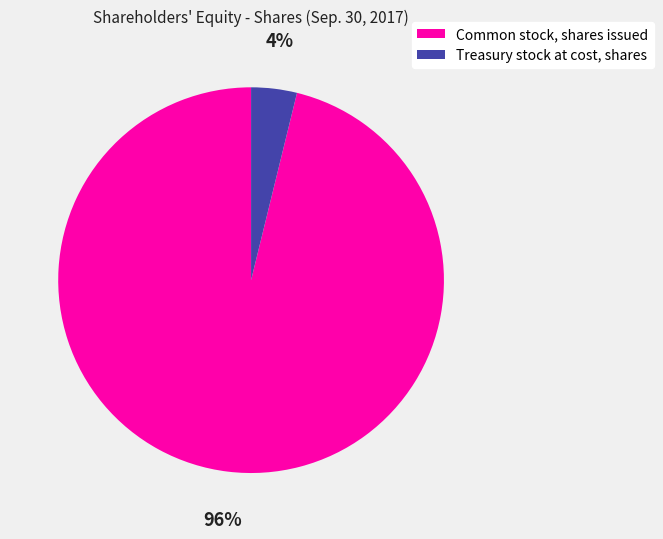

To the nearest percent, what is the average slice percentage?

50%